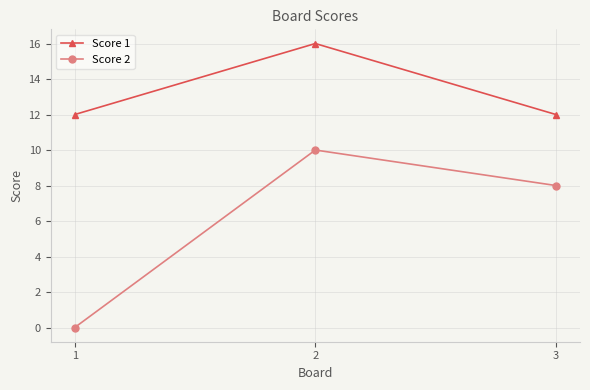

True or false: Score 2 has a value of 10 at 2.

True